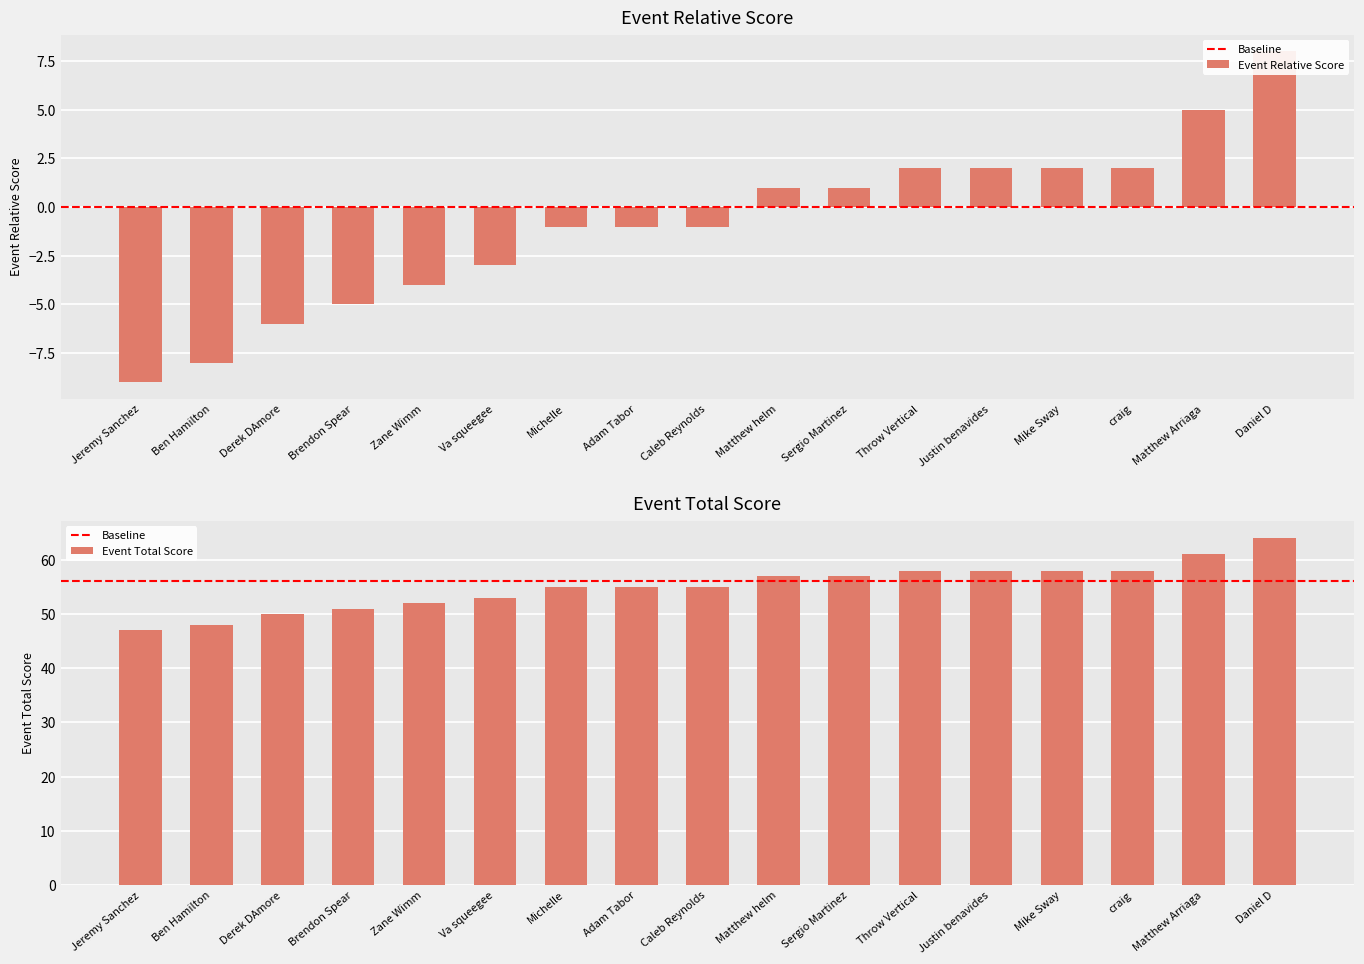

List the labels in order of Event Total Score value, smallest first.

Jeremy Sanchez, Ben Hamilton, Derek DAmore, Brendon Spear, Zane Wimm, Va squeegee, Michelle, Adam Tabor, Caleb Reynolds, Matthew helm, Sergio Martinez, Throw Vertical, Justin benavides, Mike Sway, craig, Matthew Arriaga, Daniel D